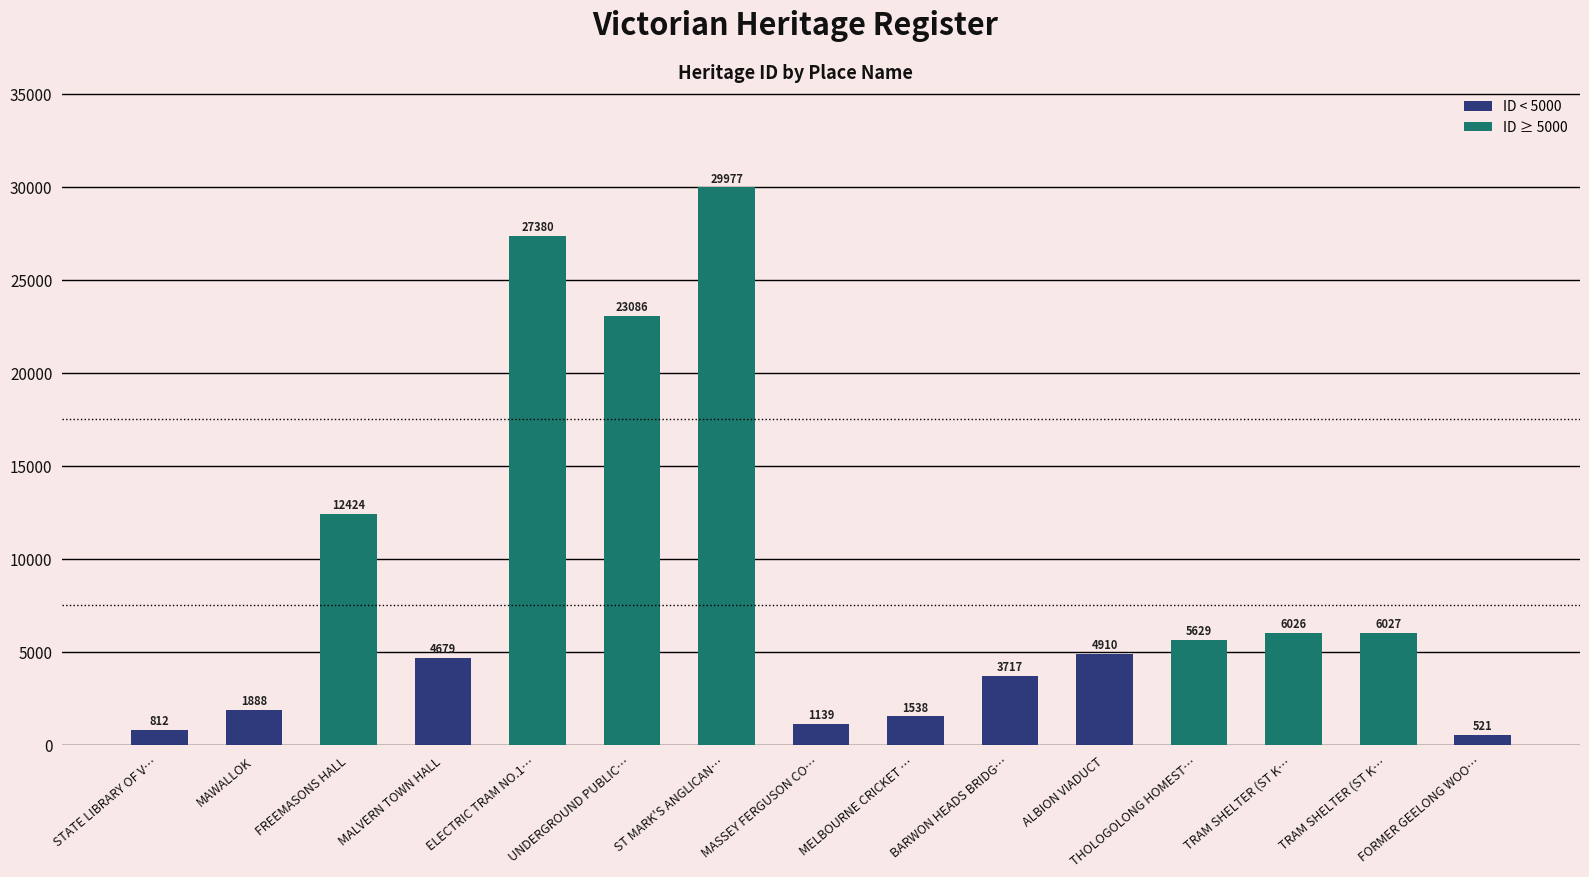

List the labels in order of value, smallest first.

FORMER GEELONG WOO…, STATE LIBRARY OF V…, MASSEY FERGUSON CO…, MELBOURNE CRICKET …, MAWALLOK, BARWON HEADS BRIDG…, MALVERN TOWN HALL, ALBION VIADUCT, THOLOGOLONG HOMEST…, TRAM SHELTER (ST K…, TRAM SHELTER (ST K…, FREEMASONS HALL, UNDERGROUND PUBLIC…, ELECTRIC TRAM NO.1…, ST MARK'S ANGLICAN…